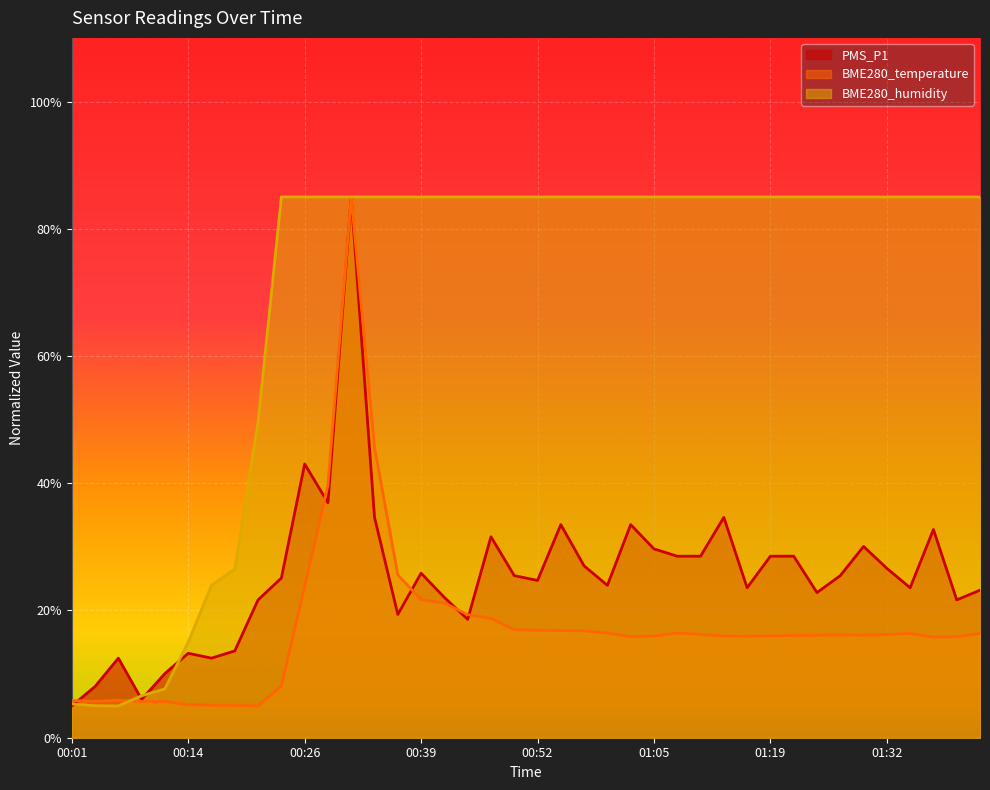

Where is BME280_temperature nearest to the value 45?

00:34